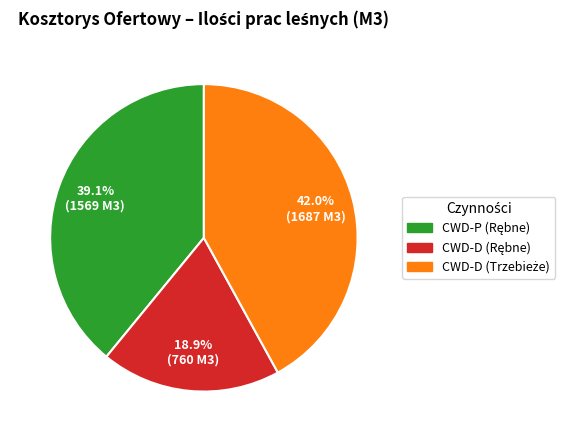

Does any single category account for the majority?

No